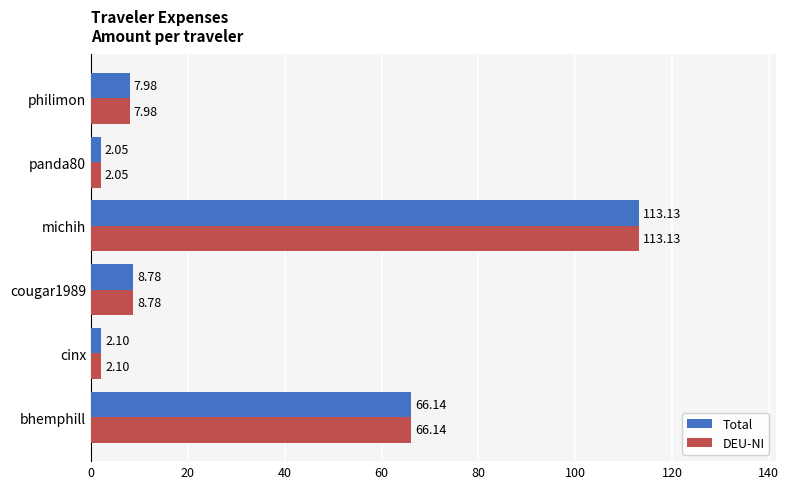

At which label does DEU-NI reach its peak?

michih